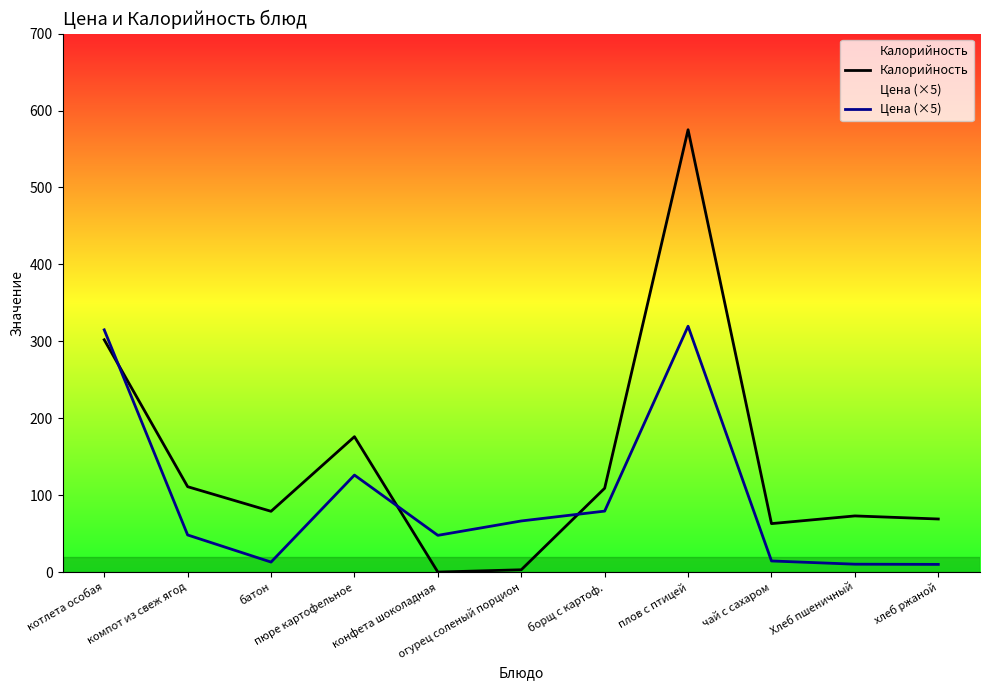

What is the sum of all Цена (×5) values?

1050.0